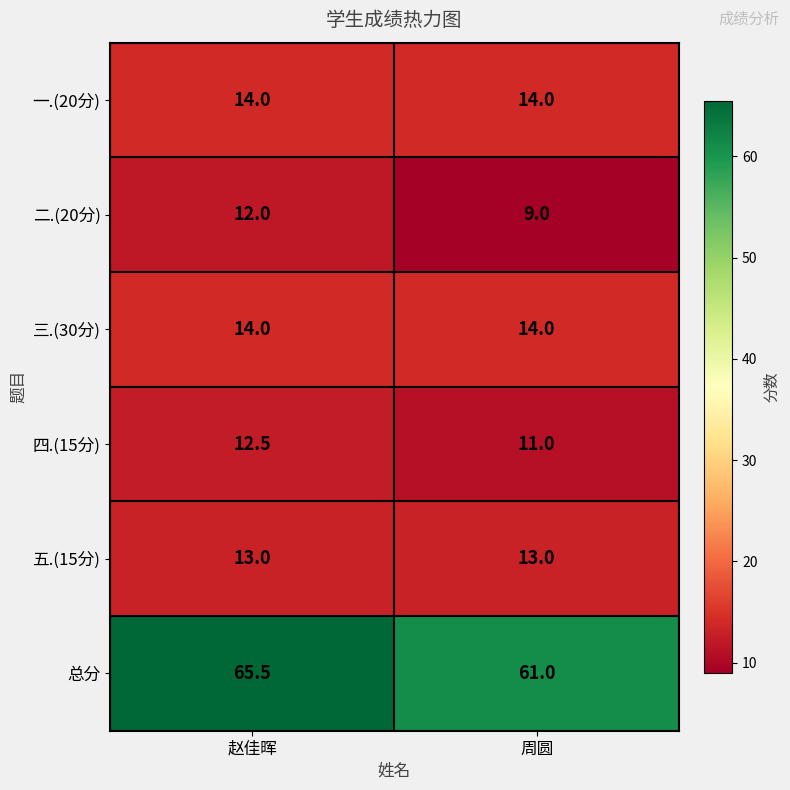

What is the average value of the 一.(20分) series?

14.0